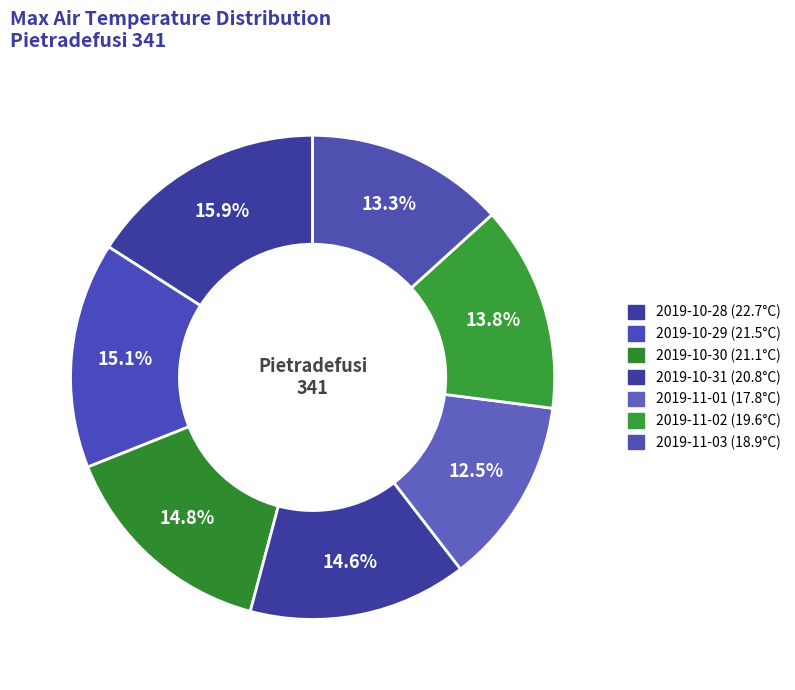

What portion of the pie excludes 2019-10-30?

85.2%